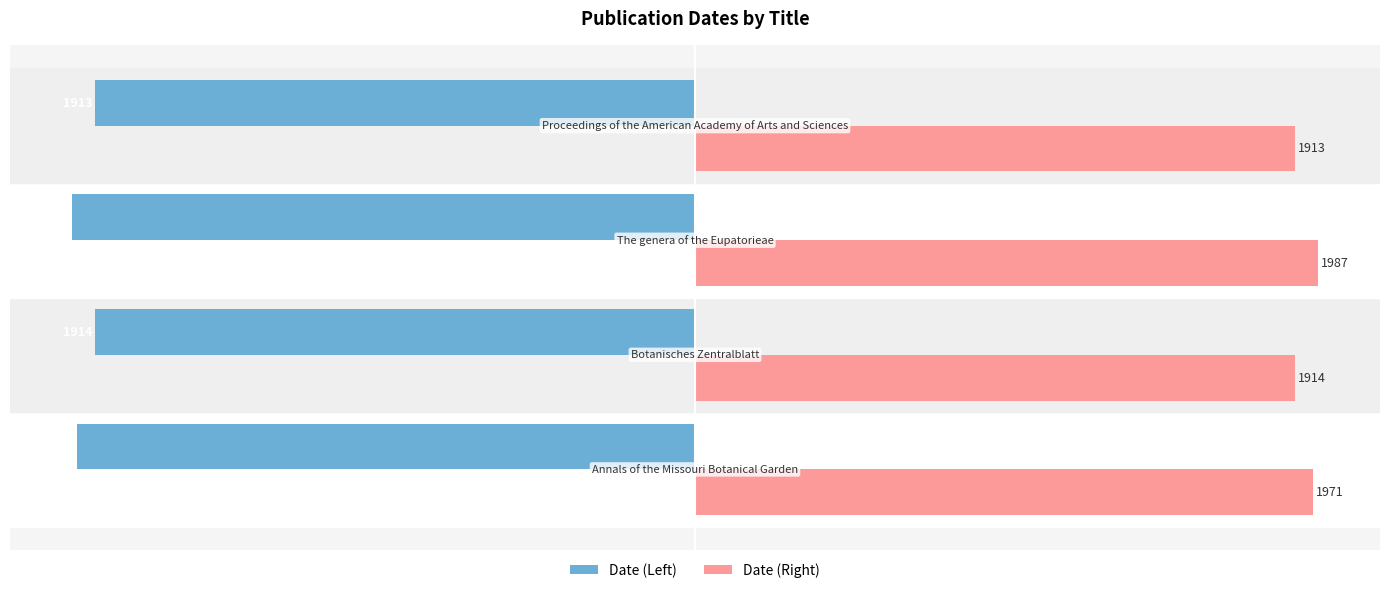

What are all the series names shown in the legend?

Date (Left), Date (Right)